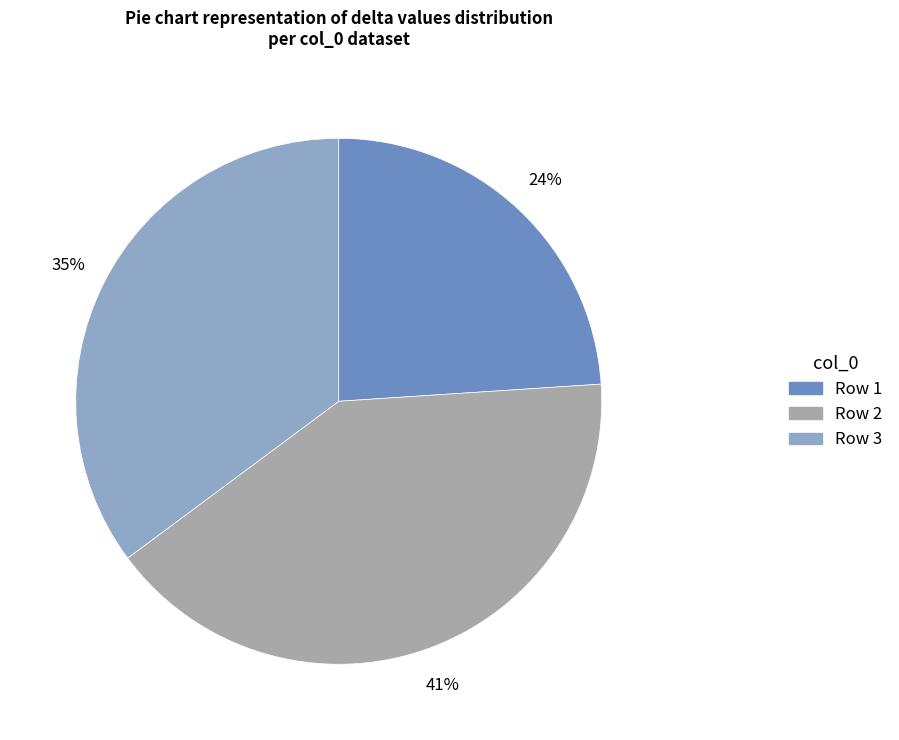

Is there a majority slice in this chart?

No